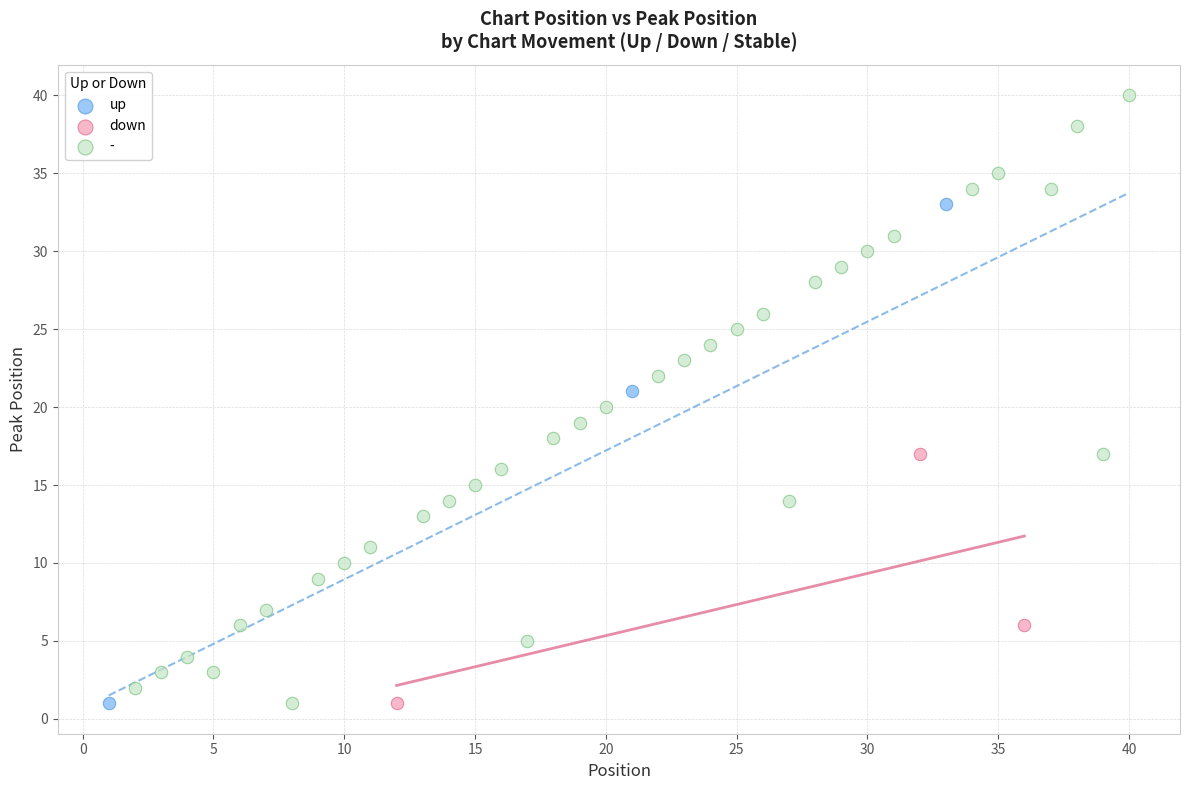

Which series contains the highest Y value?

-